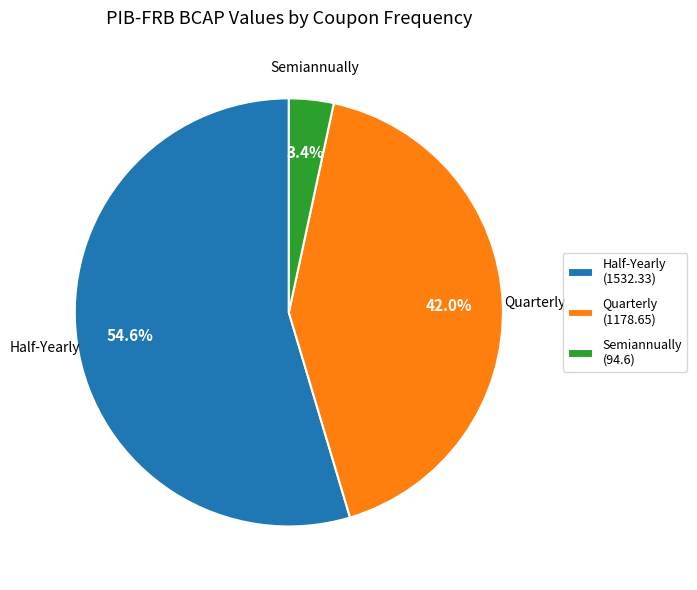

What is the smallest slice in the pie chart?

Semiannually